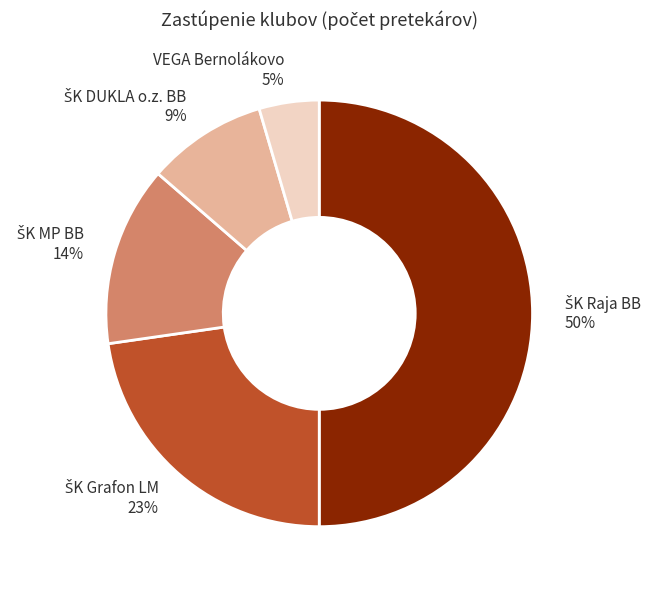

The VEGA Bernolákovo 5% slice represents 14% of the pie. True or false?

False